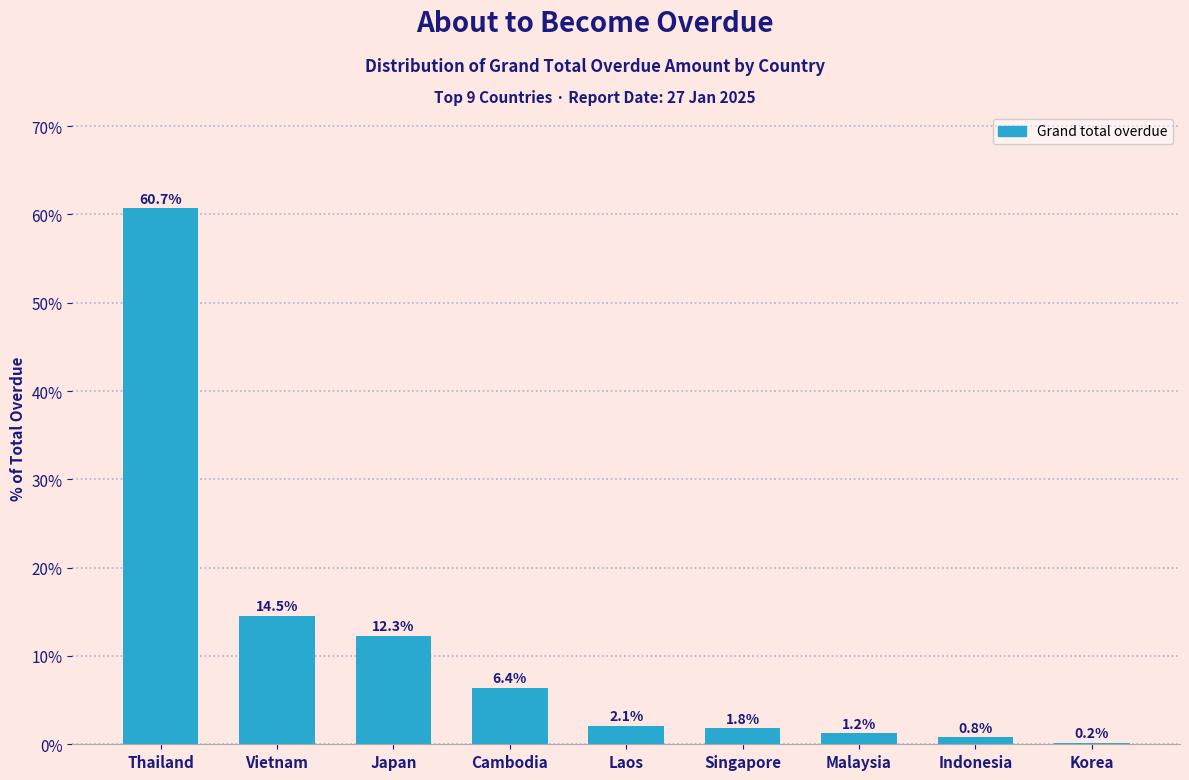

Reading left to right, transcribe all the data shown in this chart.

Thailand=60.7	Vietnam=14.5	Japan=12.3	Cambodia=6.4	Laos=2.1	Singapore=1.8	Malaysia=1.2	Indonesia=0.8	Korea=0.2